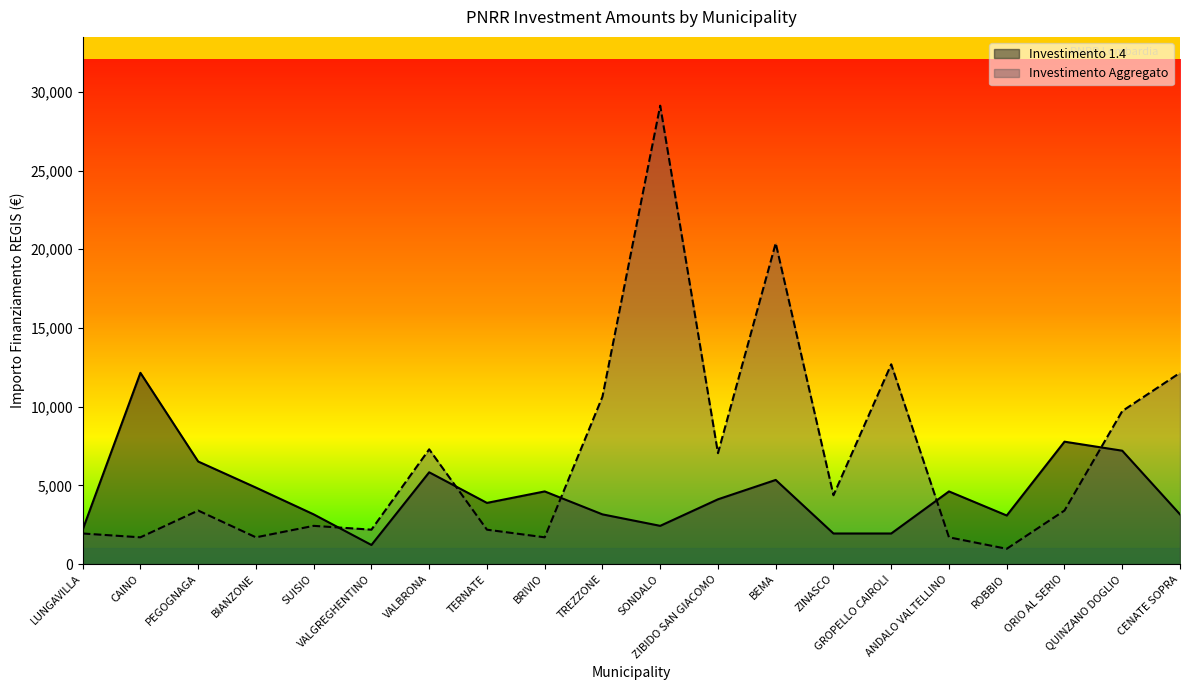

What are all the series names shown in the legend?

Investimento 1.4, Investimento Aggregato